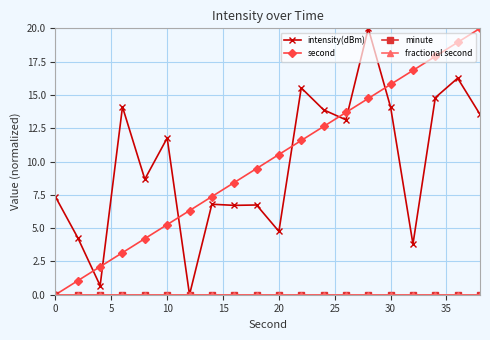

What is the greatest value displayed?

20.0